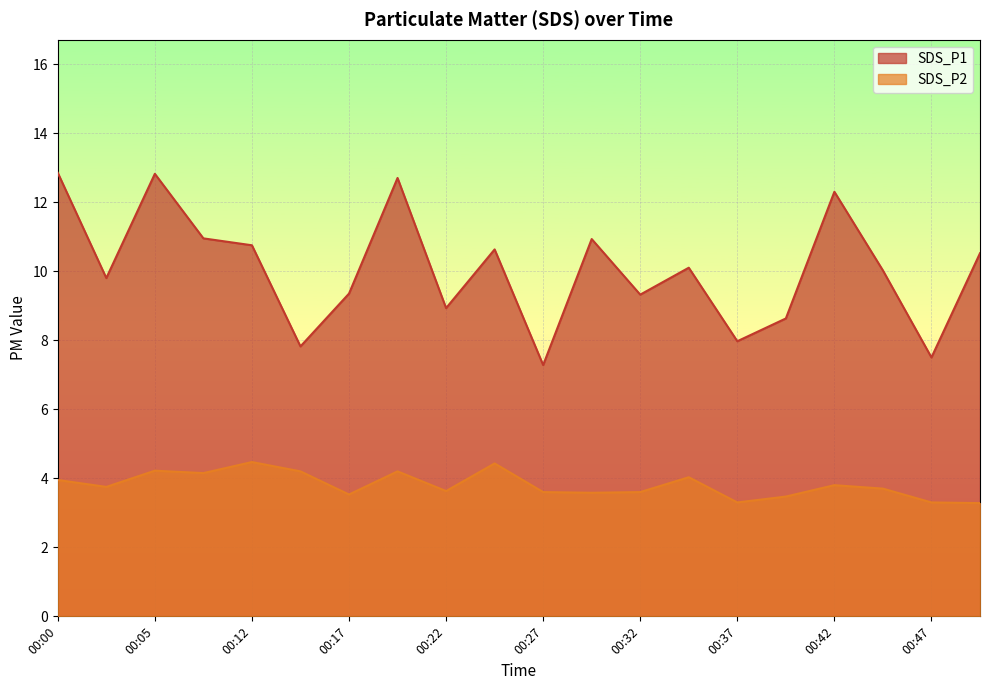

Reading right to left, transcribe all the data shown in this chart.

SDS_P1: 10.5	7.5	10.0	12.3	8.6	8.0	10.1	9.3	10.9	7.3	10.6	8.9	12.7	9.3	7.8	10.8	10.9	12.8	9.8	12.8
SDS_P2: 3.3	3.3	3.7	3.8	3.5	3.3	4.0	3.6	3.6	3.6	4.4	3.6	4.2	3.5	4.2	4.5	4.2	4.2	3.8	4.0